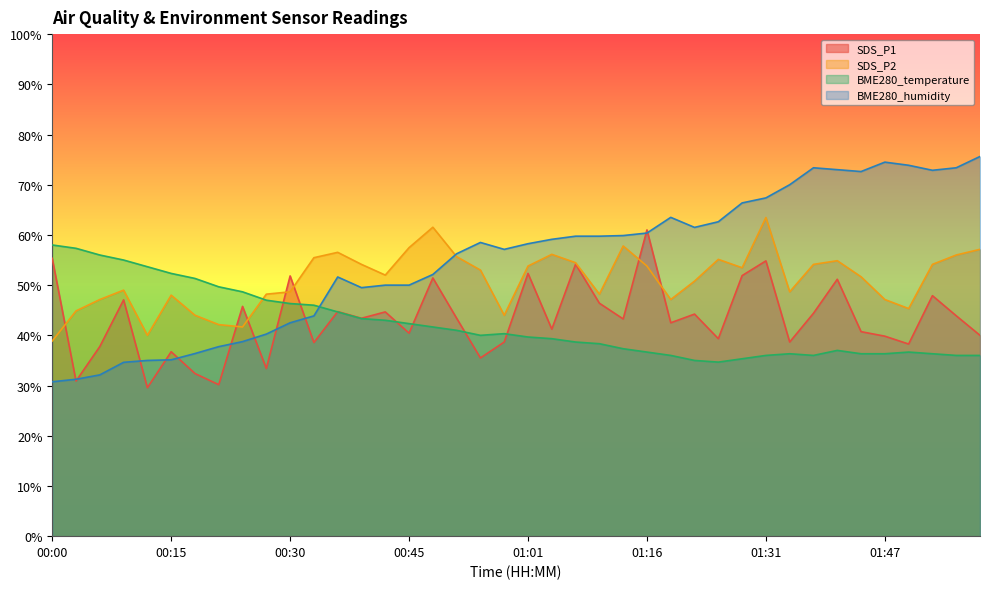

Where does the SDS_P1 series first go above 43?

00:00